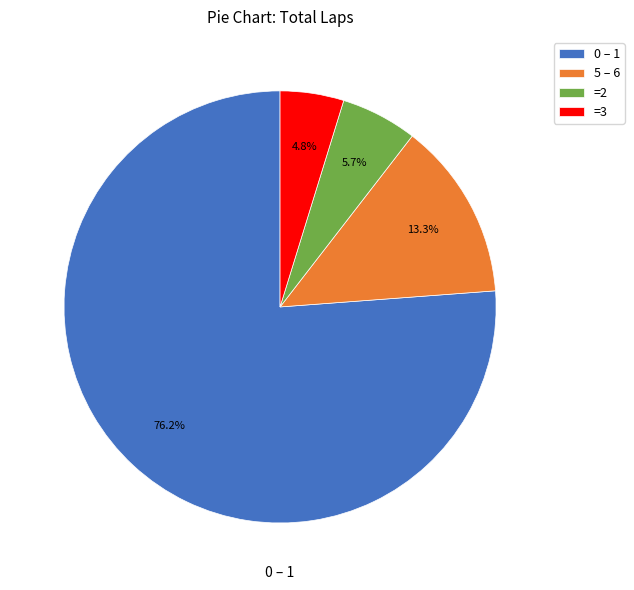

Rank the categories by value from highest to lowest.

0 – 1, 5 – 6, =2, =3